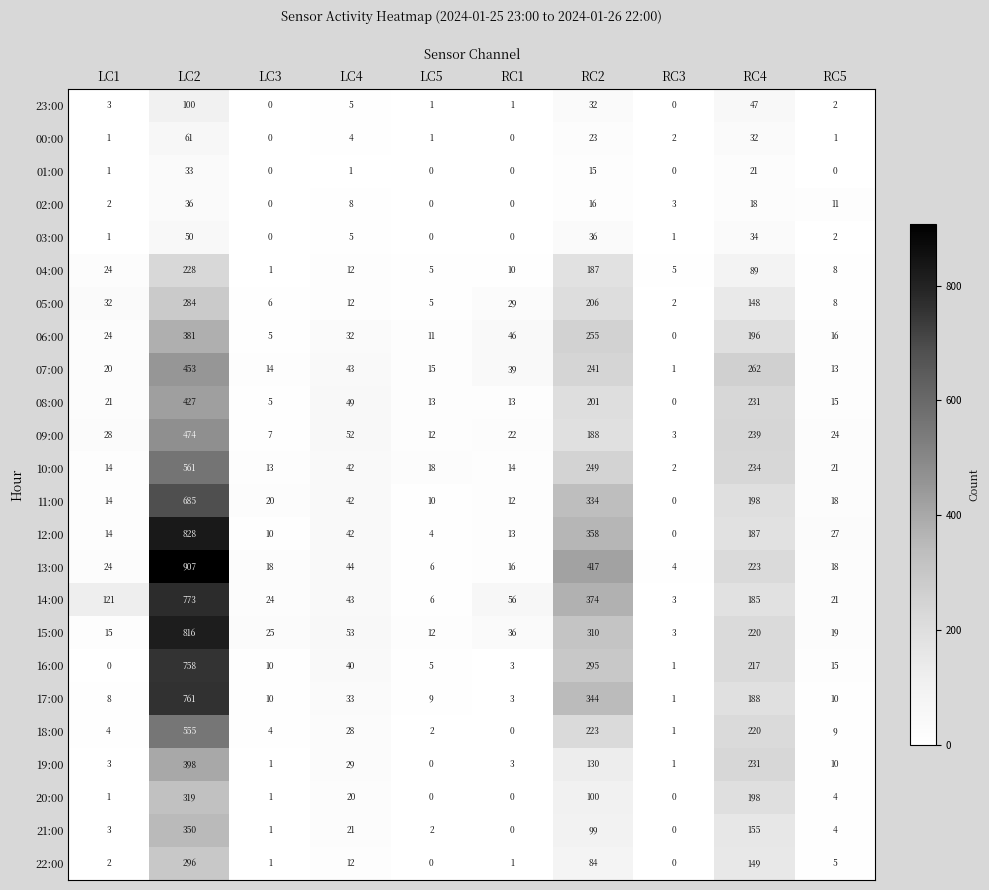

At which label does 02:00 first exceed 8?

LC2